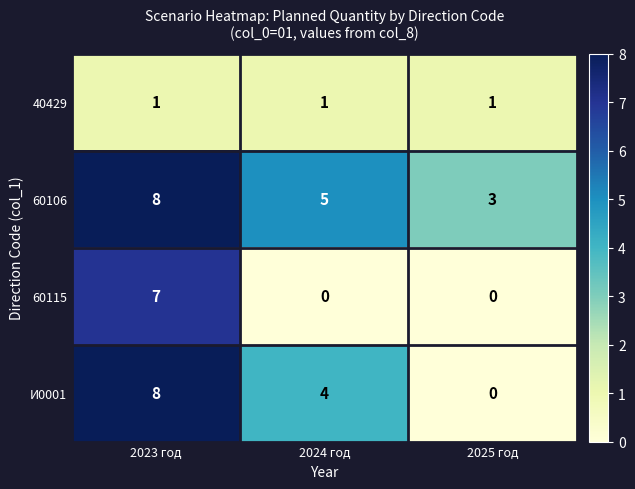

Reading right to left, transcribe all the data shown in this chart.

40429: 1	1	1
60106: 3	5	8
60115: 0	0	7
И0001: 0	4	8